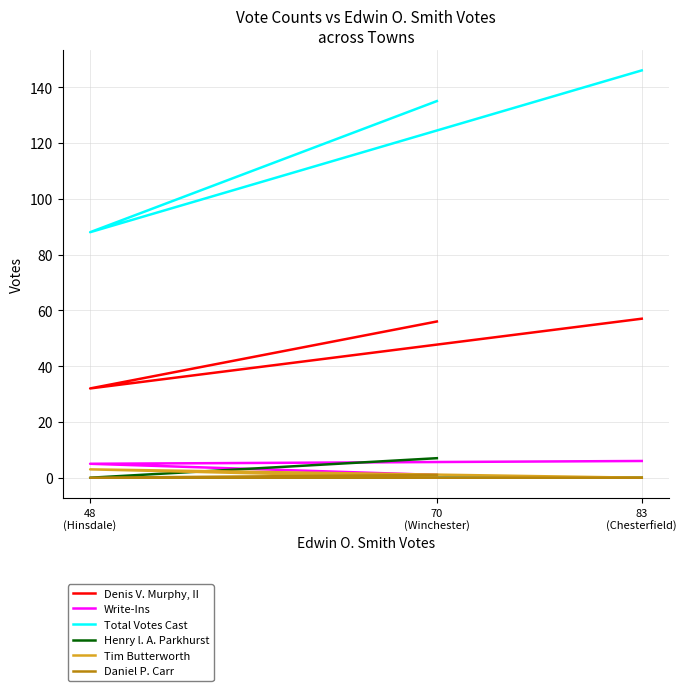

What is the difference between the highest and lowest values at 83
(Chesterfield)?

146